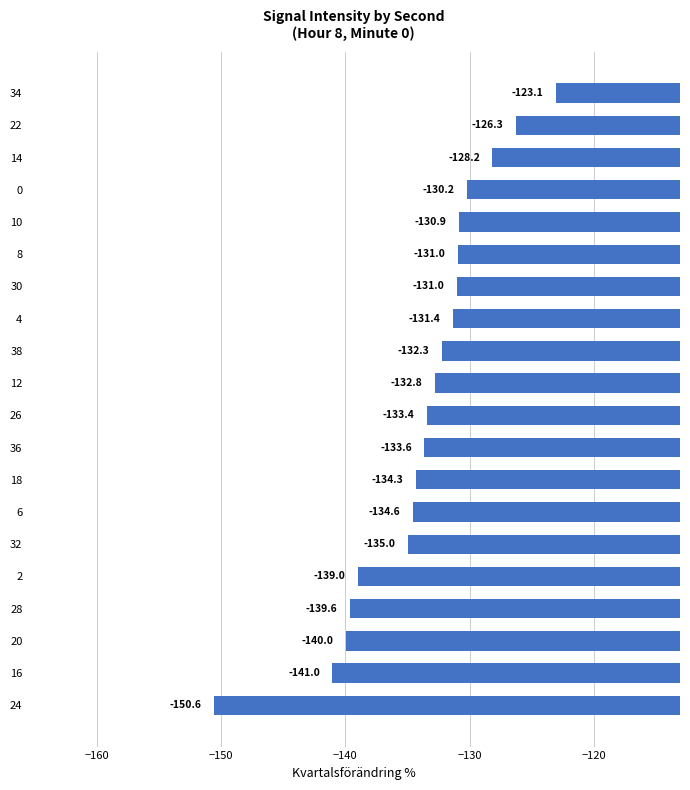

What is the maximum value shown in the chart?

-123.1